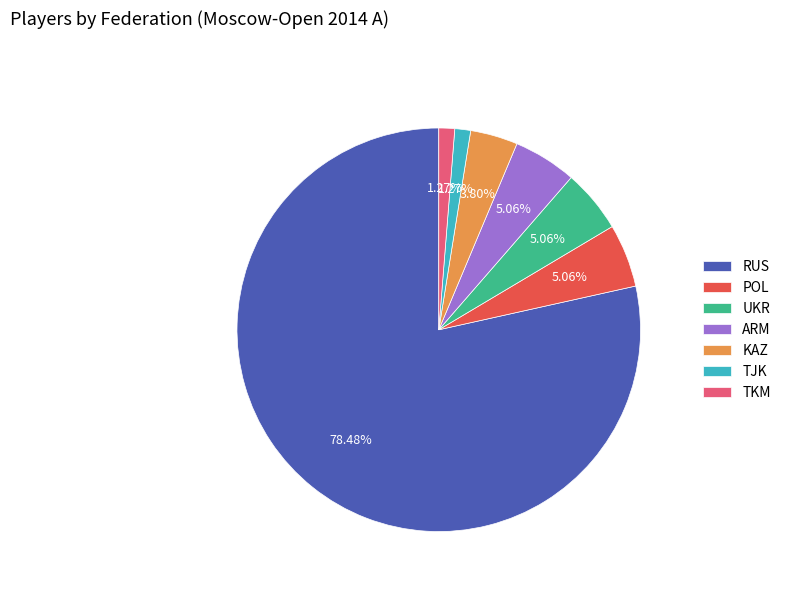

How many slices are in this pie chart?

7